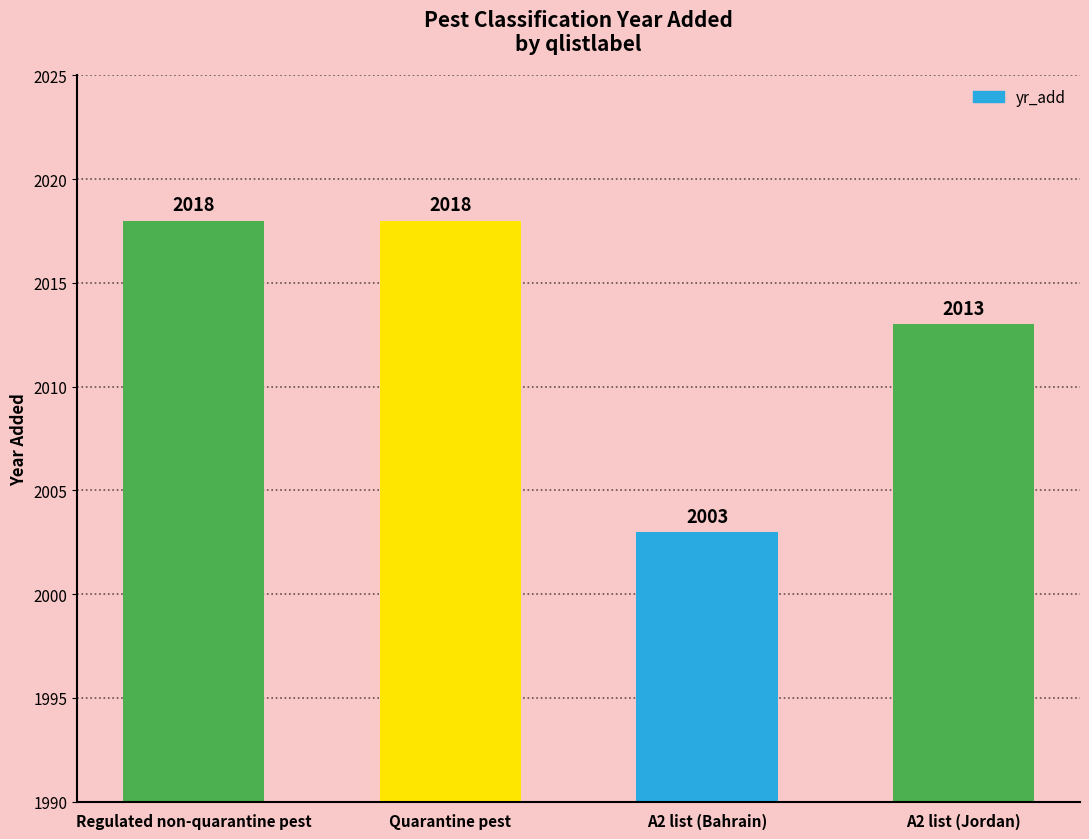

What value does the data have at A2 list (Jordan), to the nearest 10?

2010